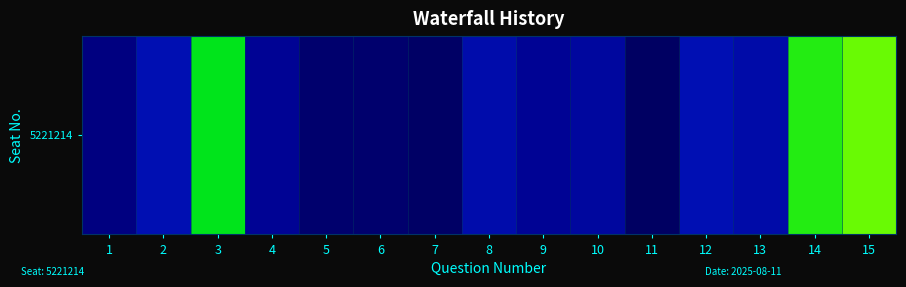

What is the average value?

0.3